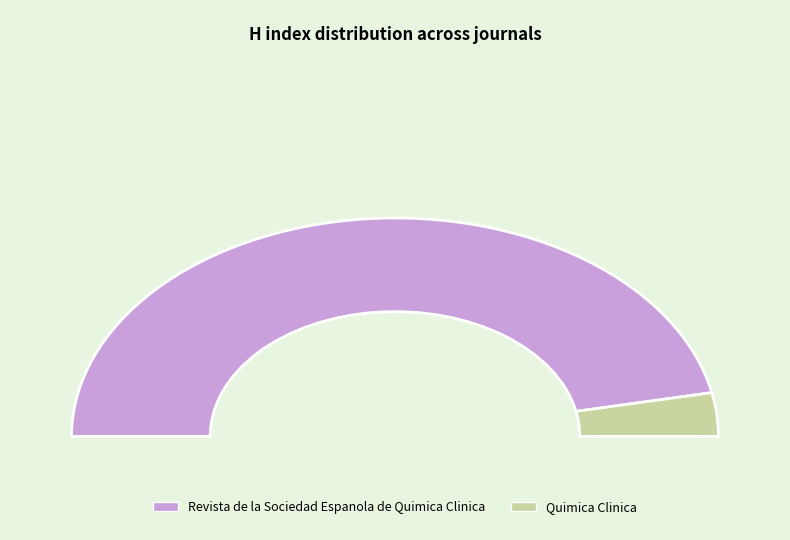

Count the number of slices in the pie.

2